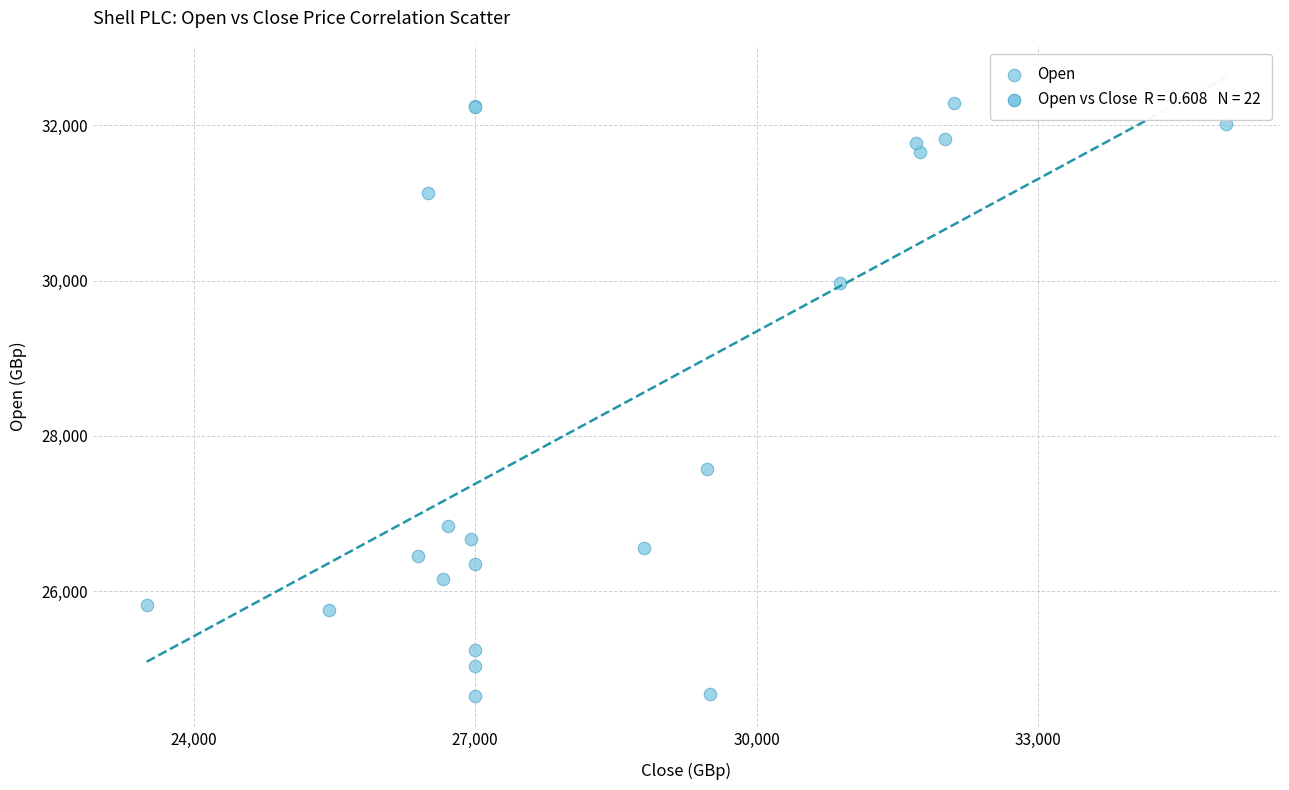

What Y value in the scatter plot is closest to 28464?

27575